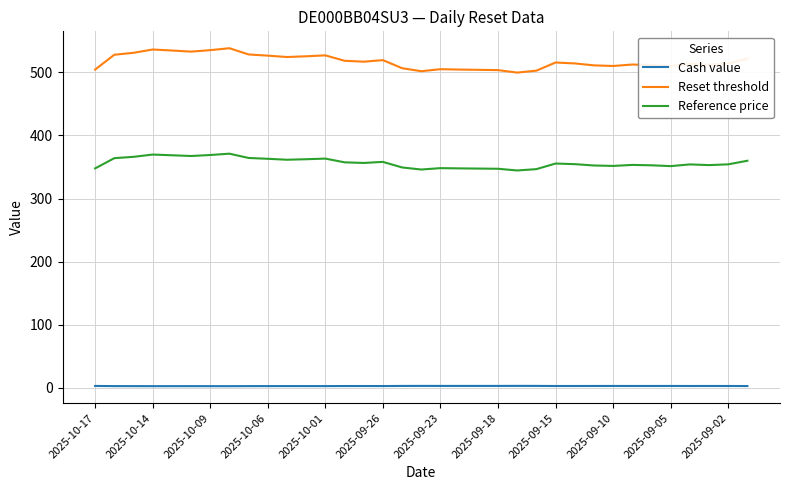

How many categories are shown in the chart?

35